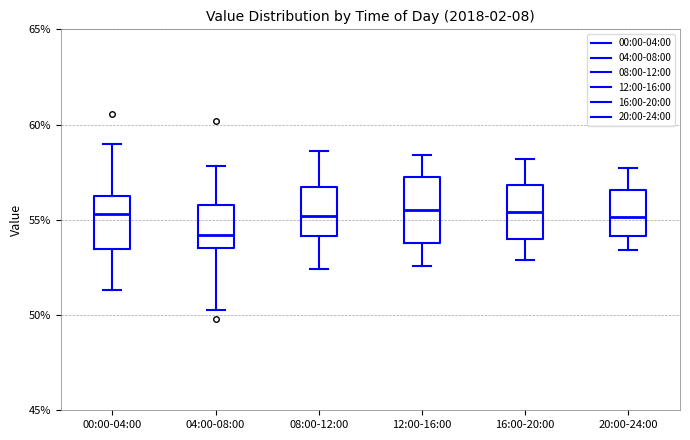

Where does the upper whisker of the box for 16:00-20:00 end on the y-axis? The values are not printed on the chart, so give them approximately, as read against the axis.

58.0